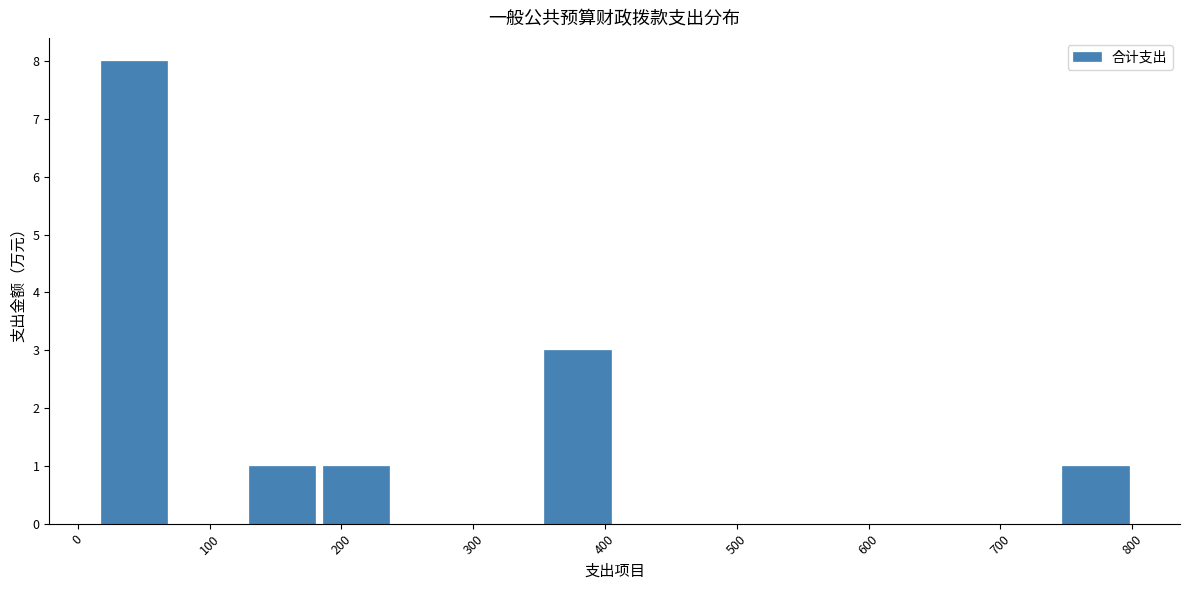

What is the height of the bar covering 750 to 800 on the x-axis? Neither the bar edges nor the heights are printed on the chart, so give them approximately, as read against the axes.

1